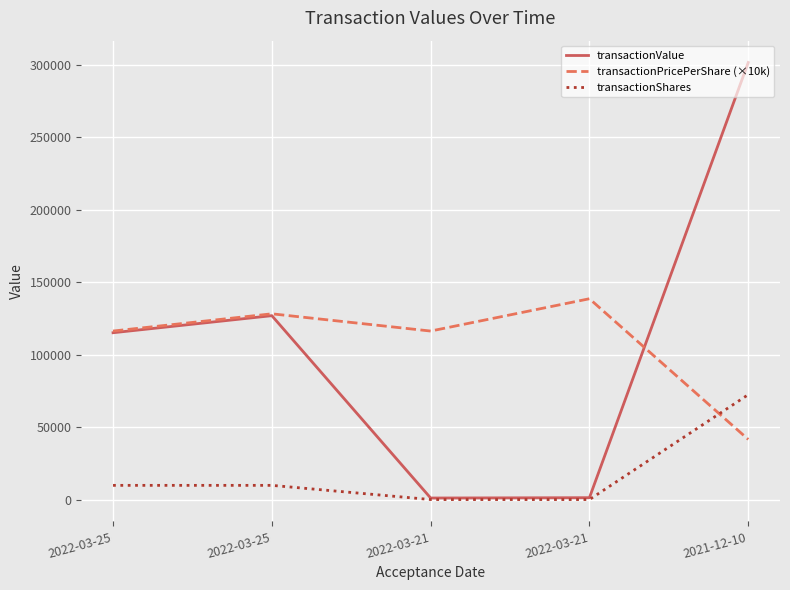

Which has a higher value, 2022-03-25 or 2022-03-21?

2022-03-25